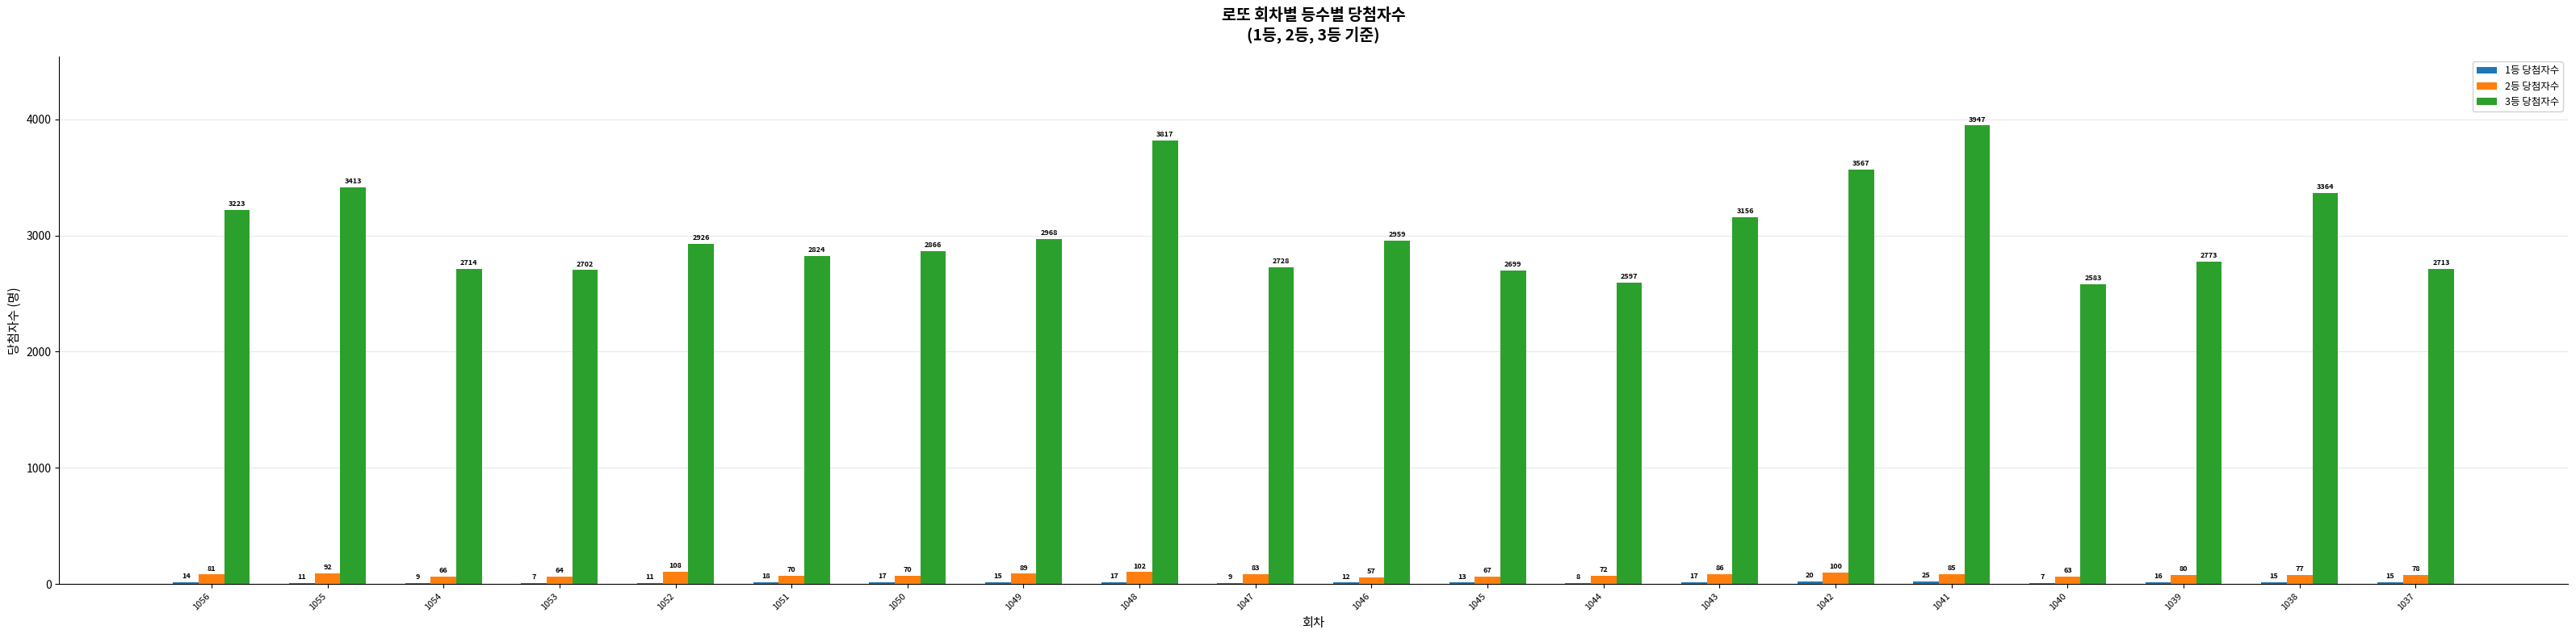

Which series has the largest total across all categories?

3등 당첨자수